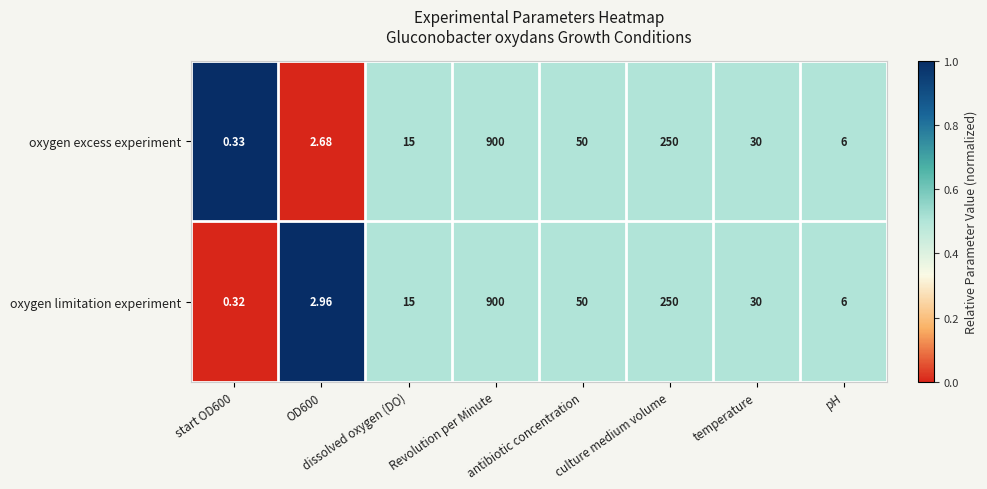

Which series has the largest total across all categories?

oxygen limitation experiment